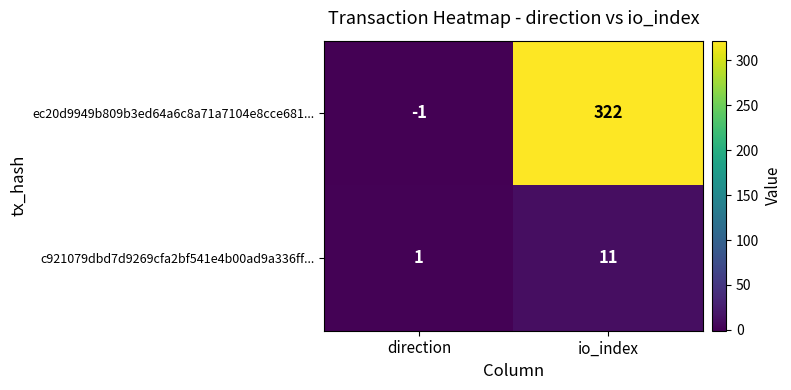

What is the sum of the ec20d9949b809b3ed64a6c8a71a7104e8cce681... values at direction and io_index?

321